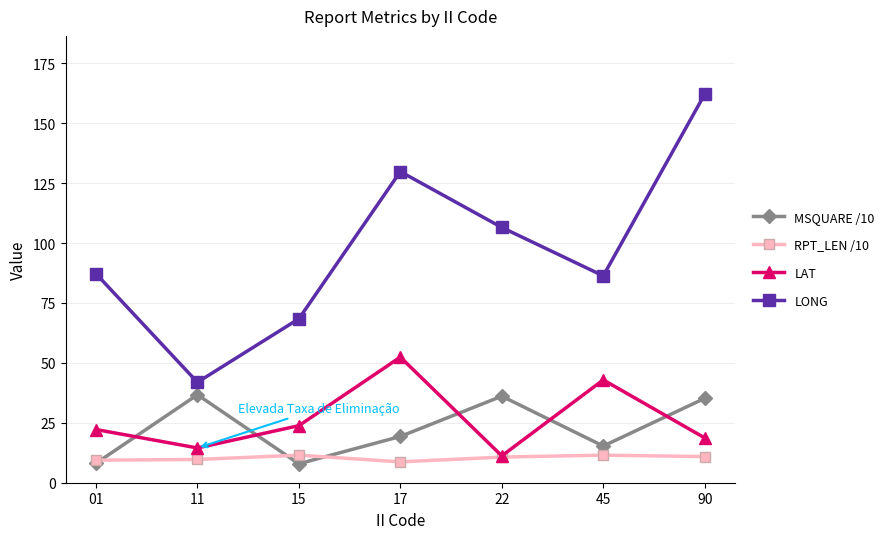

At how many categories does at least one series exceed 104?

3